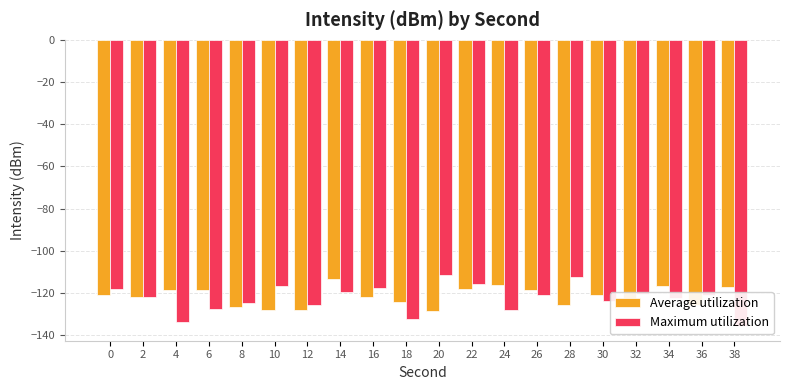

What are all the series names shown in the legend?

Average utilization, Maximum utilization